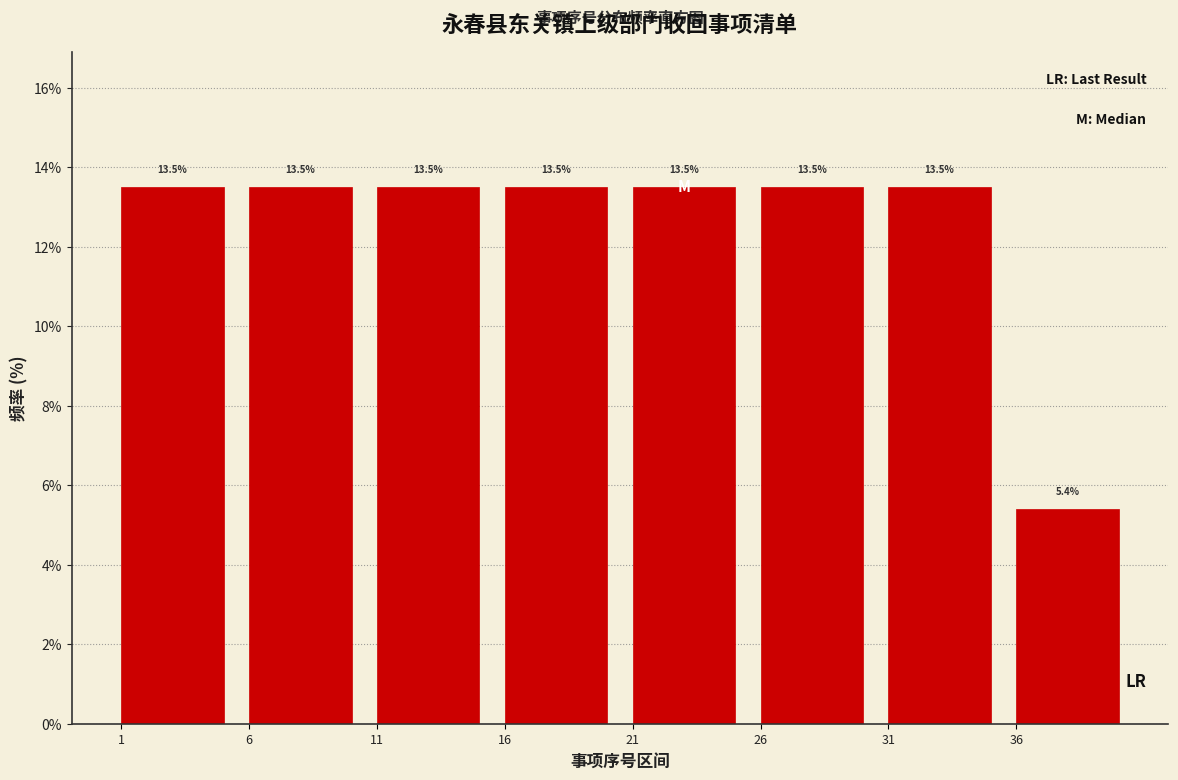

Reading left to right, transcribe all the data shown in this chart.

13.5	13.5	13.5	13.5	13.5	13.5	13.5	5.4